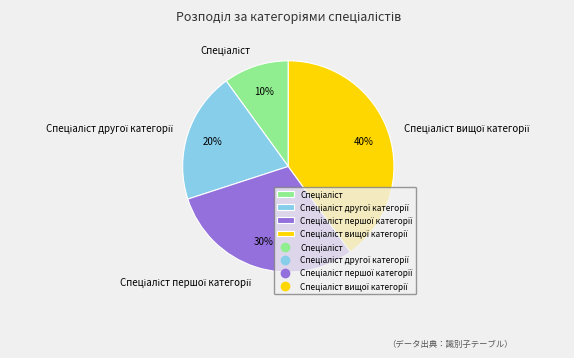

To the nearest percent, what is the average slice percentage?

25%